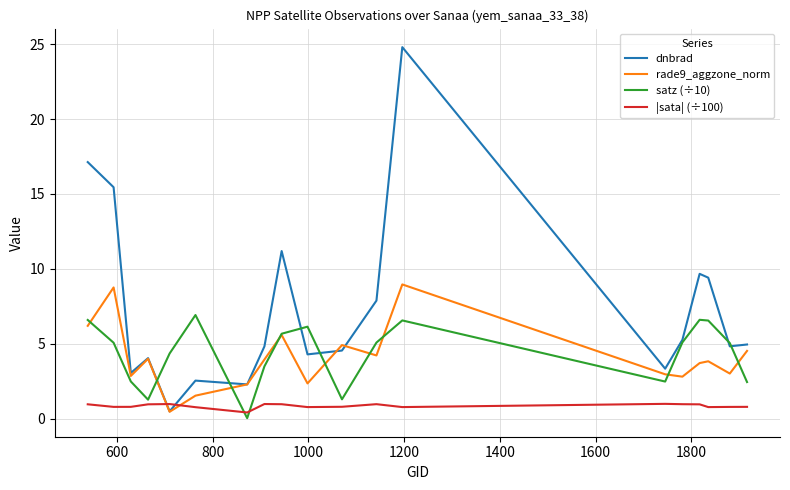

Which series has the largest total across all categories?

dnbrad